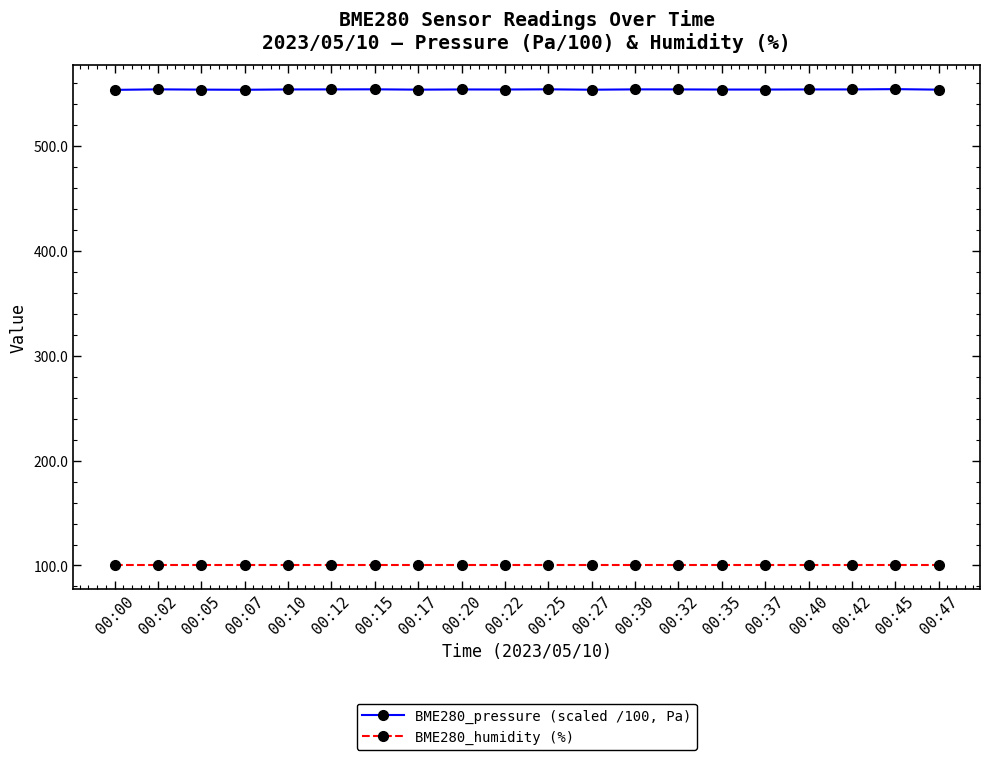

Which series has the widest spread of values?

BME280_pressure (scaled /100, Pa)